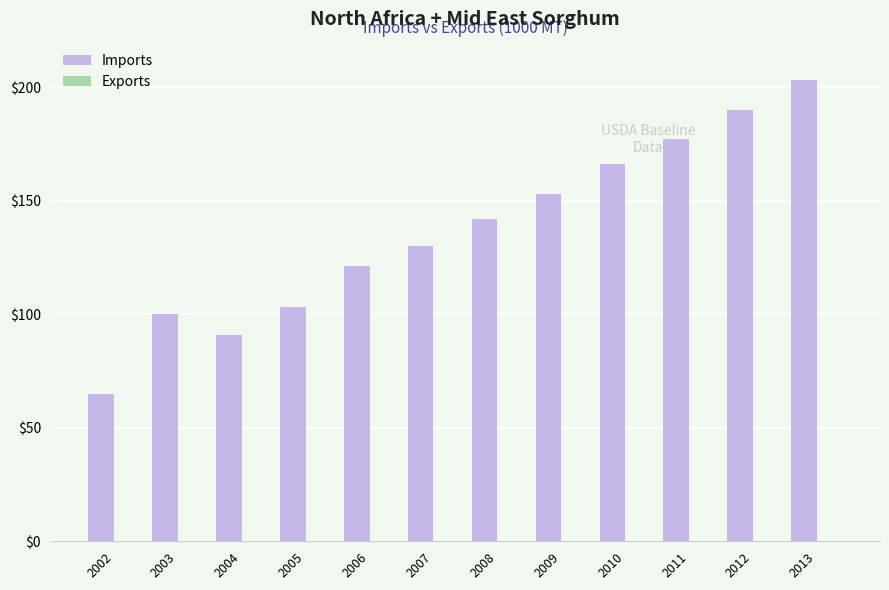

Read the value at 2006, to the nearest 10.

120